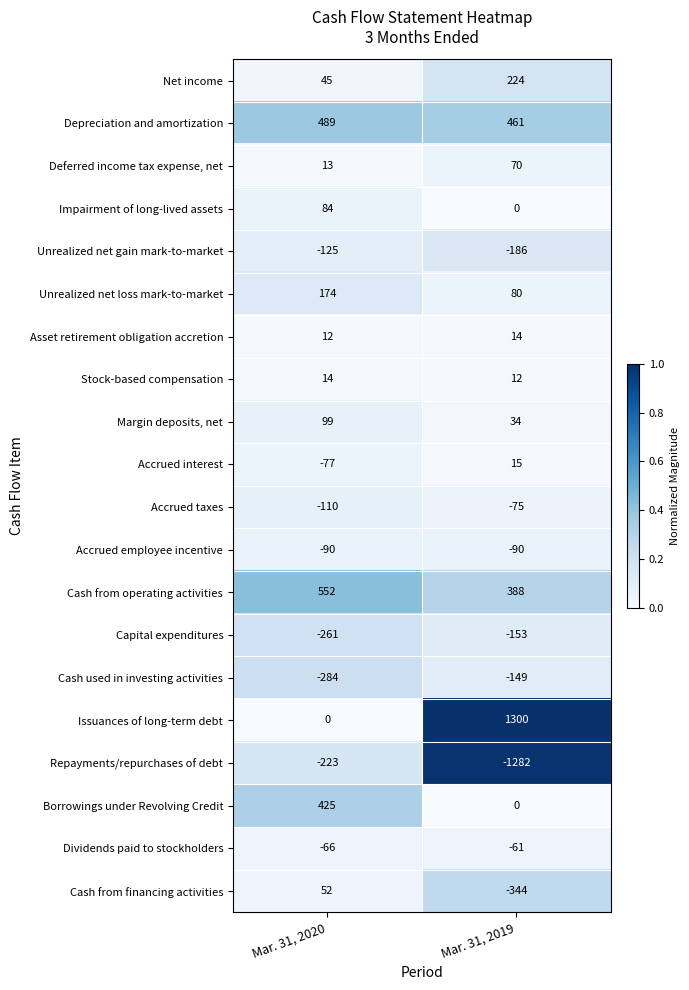

What is the average value of the Cash from operating activities series?

470